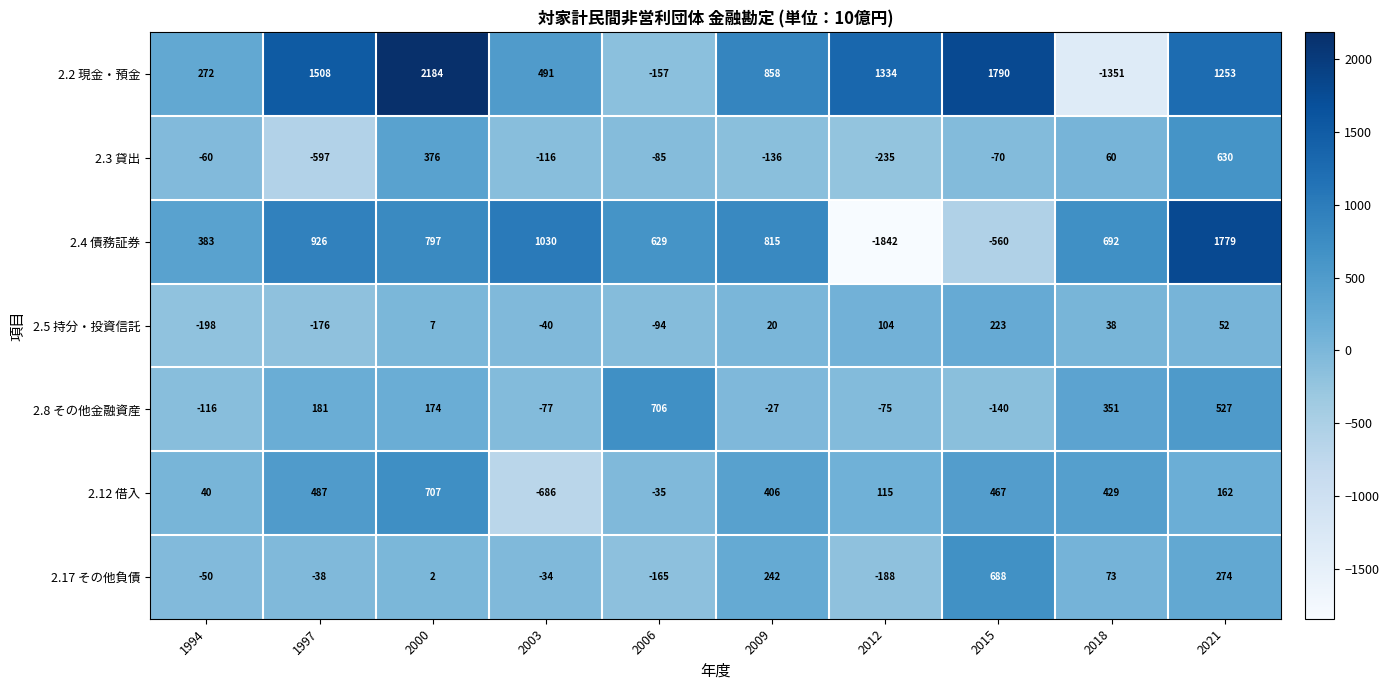

What is the approximate value of 2.5 持分・投資信託 at 2003?

-40